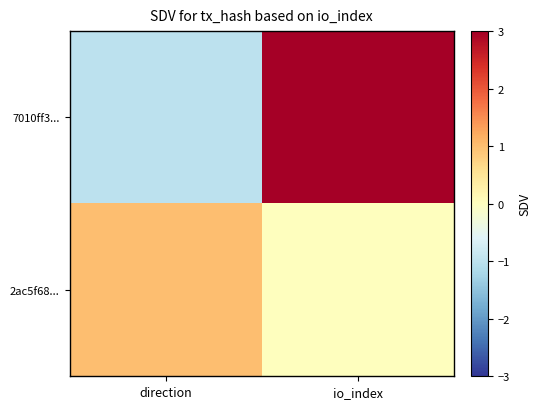

List the series in order of their peak value, highest first.

7010ff3..., 2ac5f68...